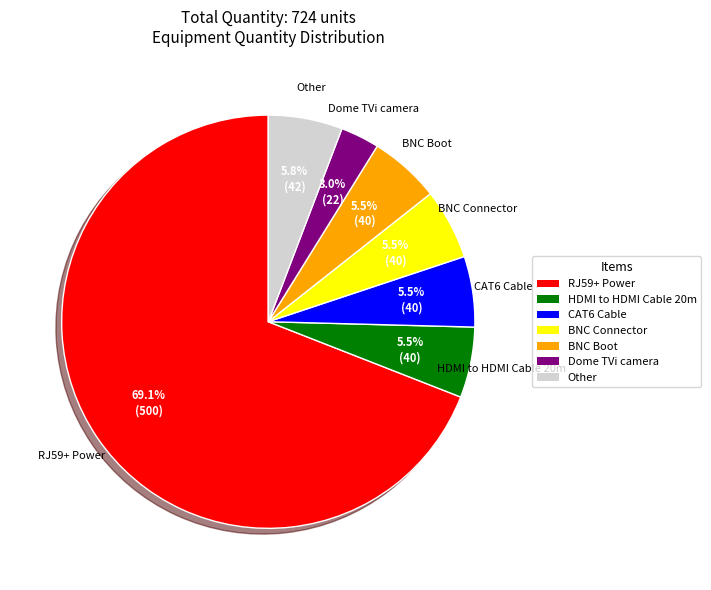

Is the sum of Dome TVi camera and RJ59+ Power greater than half?

Yes